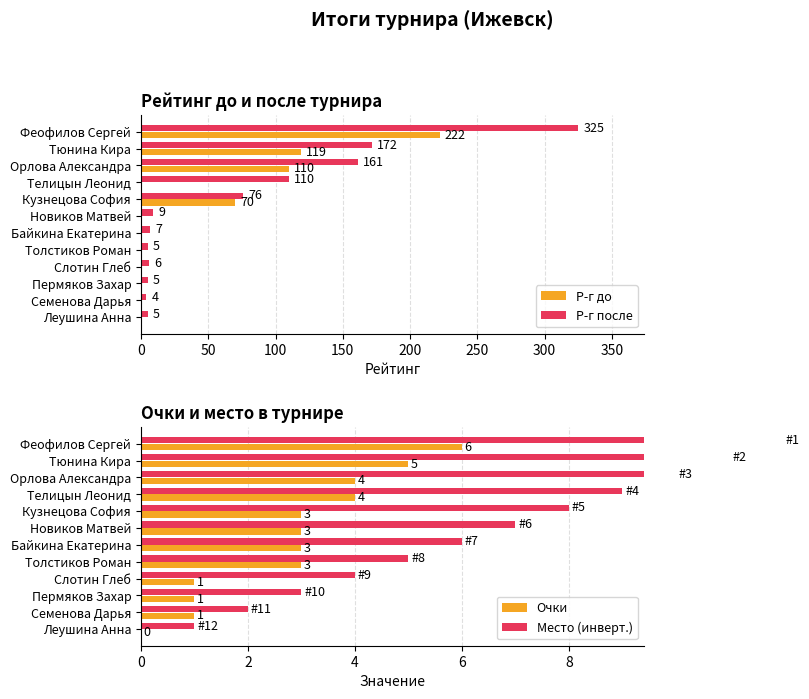

What are all the series names shown in the legend?

Р-г до, Р-г после, Очки, Место (инверт.)